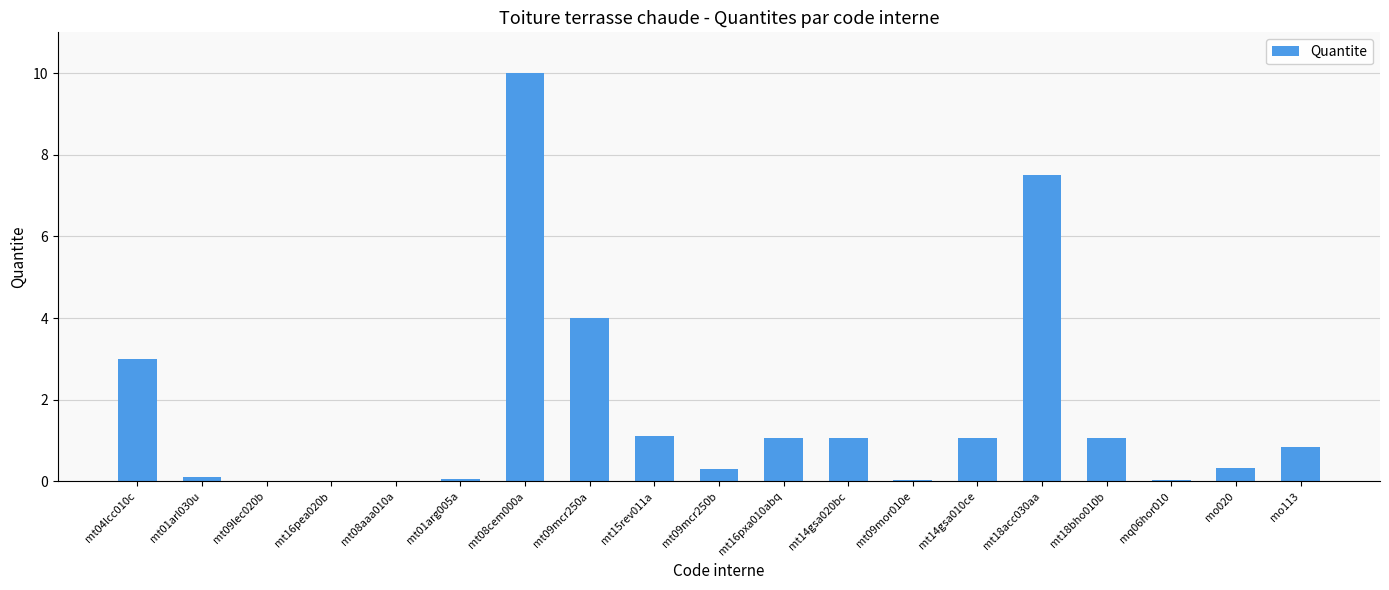

At which category does the chart reach its peak across all series?

mt08cem000a